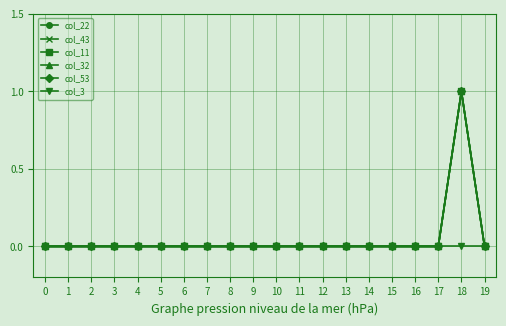

At how many categories does at least one series exceed 0?

1